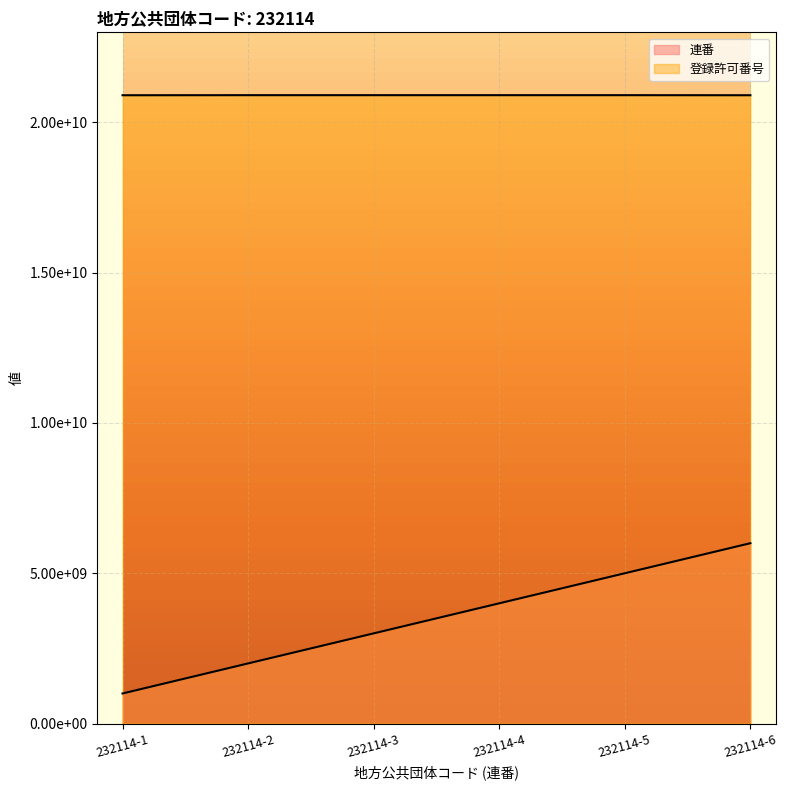

What is the spread (max minus min) of values at 232114-6?

14904020266